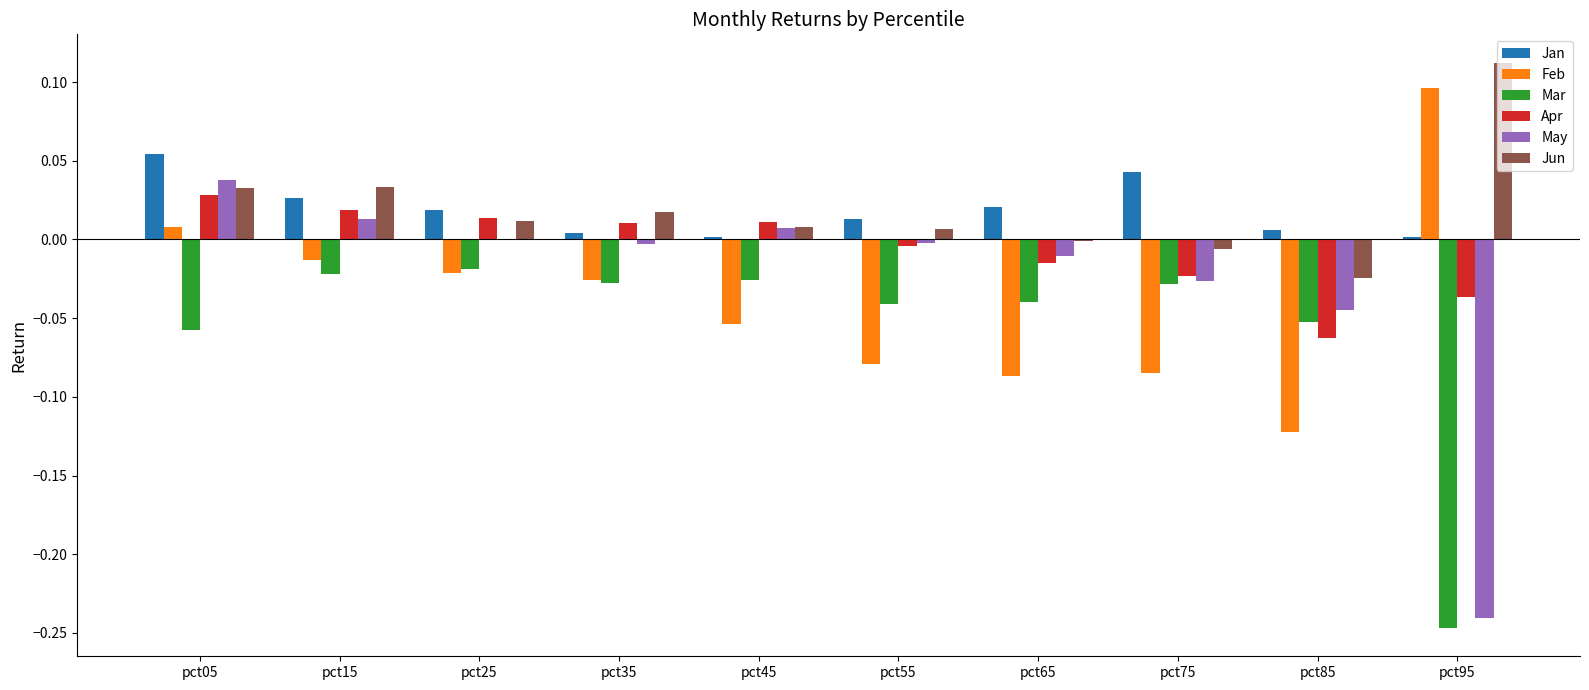

True or false: Mar has a value of -0.0 at pct35.

True